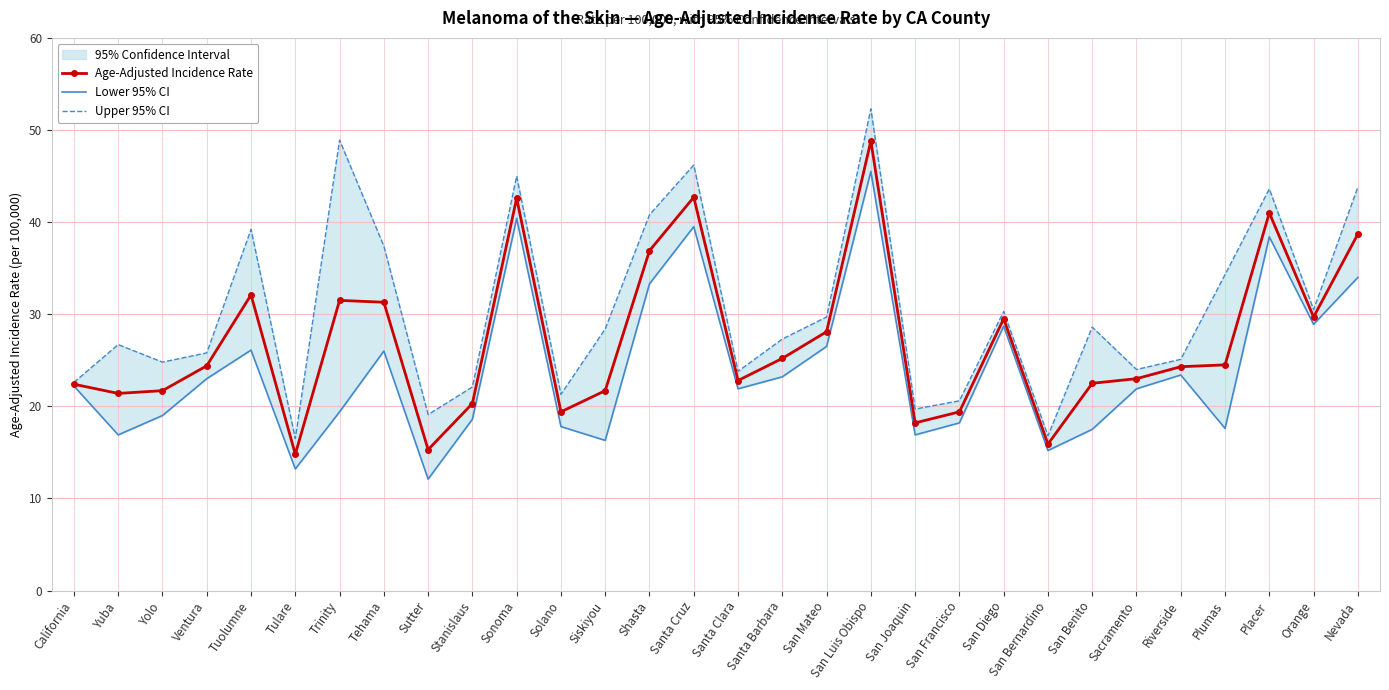

Reading left to right, transcribe all the data shown in this chart.

Age-Adjusted Incidence Rate: 22.4	21.4	21.7	24.4	32.1	14.8	31.5	31.3	15.3	20.3	42.6	19.4	21.7	36.9	42.7	22.8	25.2	28.1	48.8	18.2	19.4	29.5	15.9	22.5	23.0	24.3	24.5	41.0	29.7	38.7
Lower 95% CI: 22.2	16.9	19.0	23.0	26.1	13.2	19.4	26.0	12.1	18.6	40.4	17.8	16.3	33.3	39.5	21.9	23.2	26.5	45.5	16.9	18.2	28.7	15.2	17.5	21.9	23.4	17.6	38.4	28.9	34.0
Upper 95% CI: 22.6	26.7	24.8	25.8	39.2	16.5	48.9	37.4	19.1	22.1	45.0	21.3	28.4	40.8	46.2	23.8	27.3	29.7	52.3	19.7	20.6	30.3	16.8	28.6	24.0	25.1	34.3	43.6	30.5	43.8